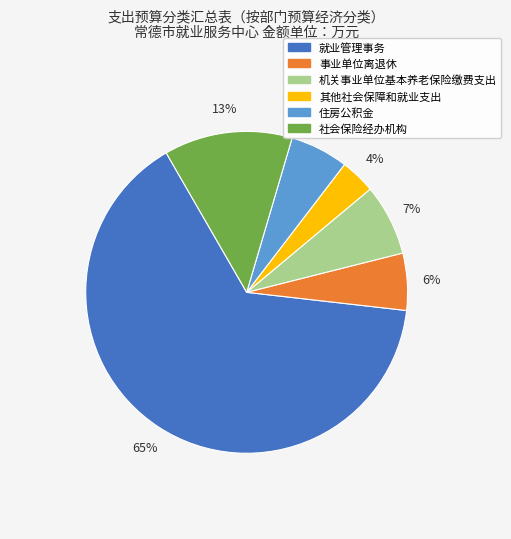

To the nearest percent, what is the average slice percentage?

17%